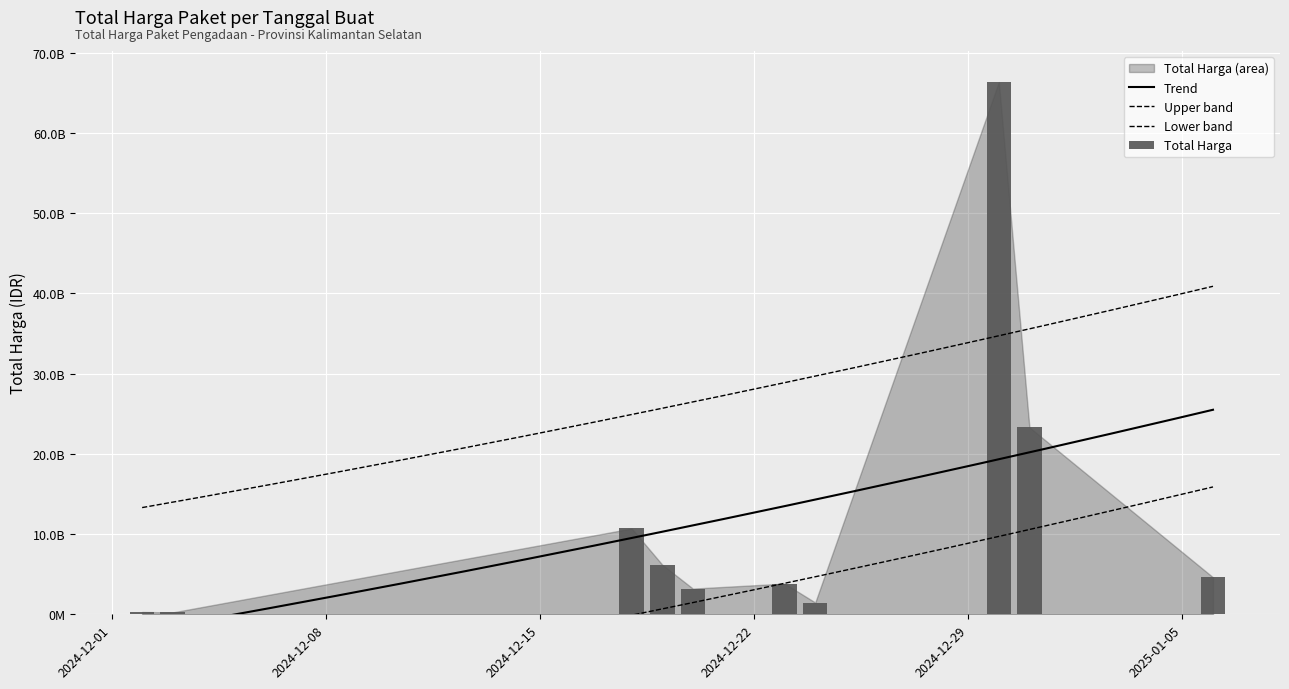

Which category has the highest value across all series?

2024-12-30